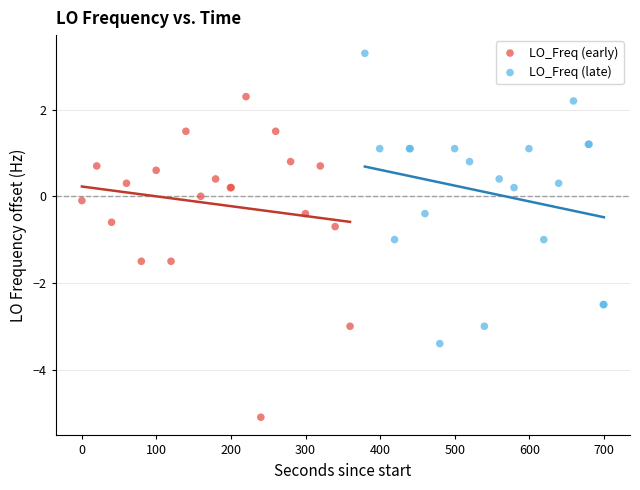

Which series contains the highest Y value?

LO_Freq (late)